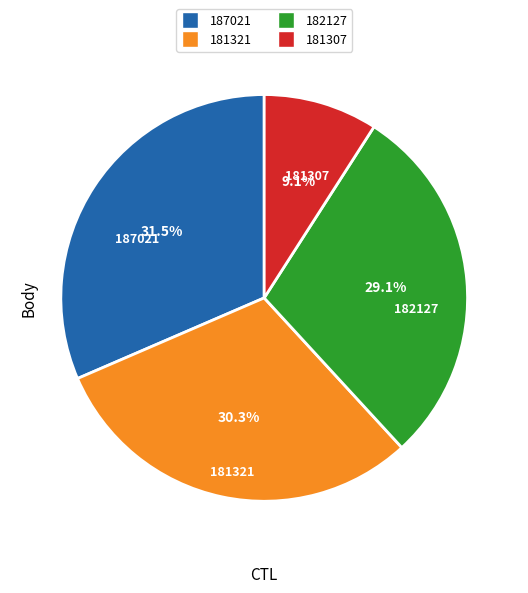

Is there a majority slice in this chart?

No